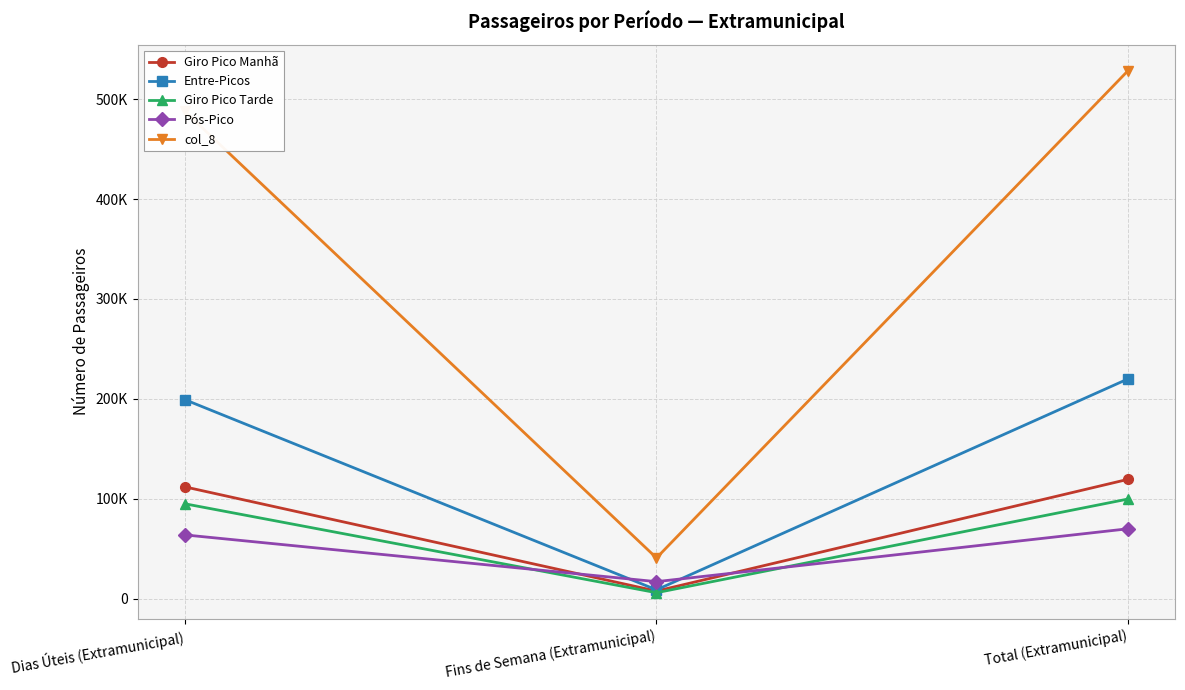

Which series has the largest total across all categories?

col_8